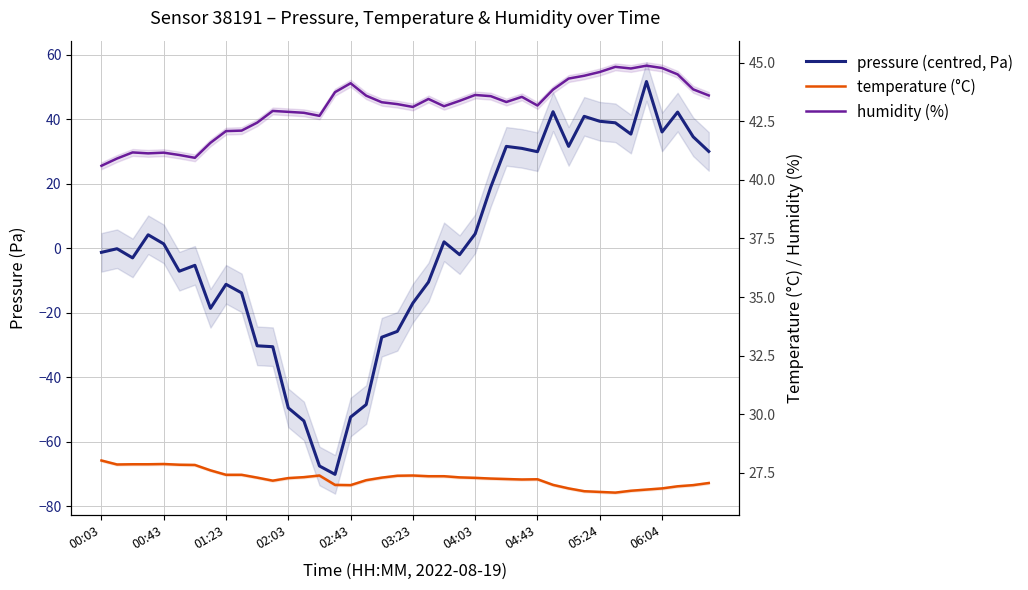

How many categories are shown in the chart?

40